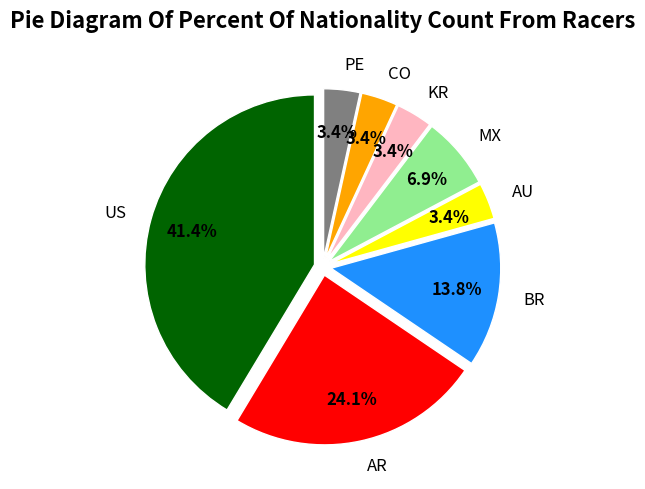

Which slice is the largest?

US